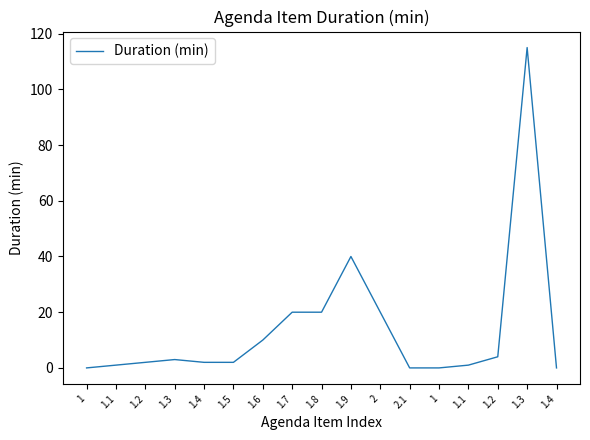

What is the label of the 12th point from the left?

2.1